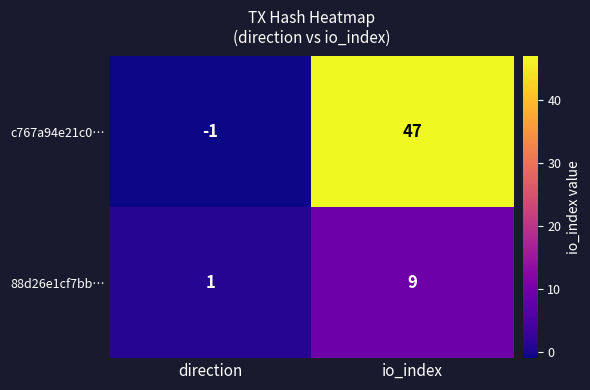

What is the maximum value for c767a94e21c0…?

47